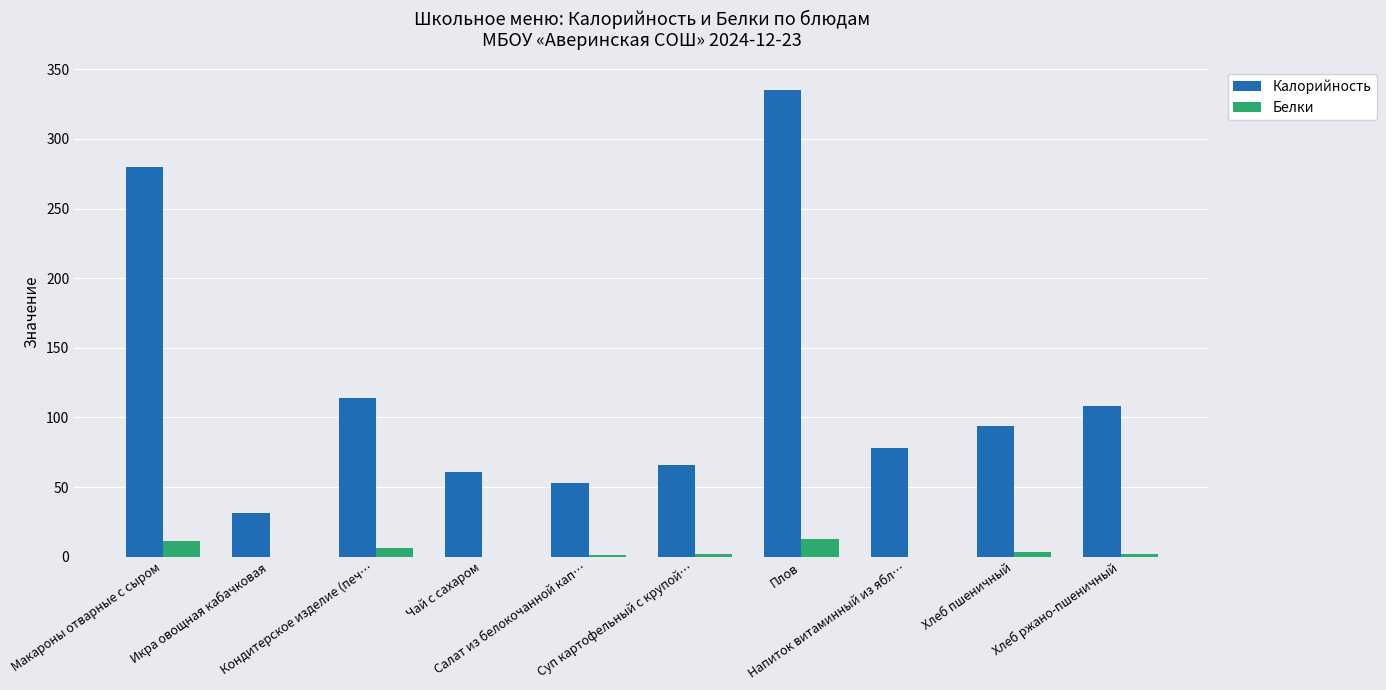

What is the greatest value displayed?

335